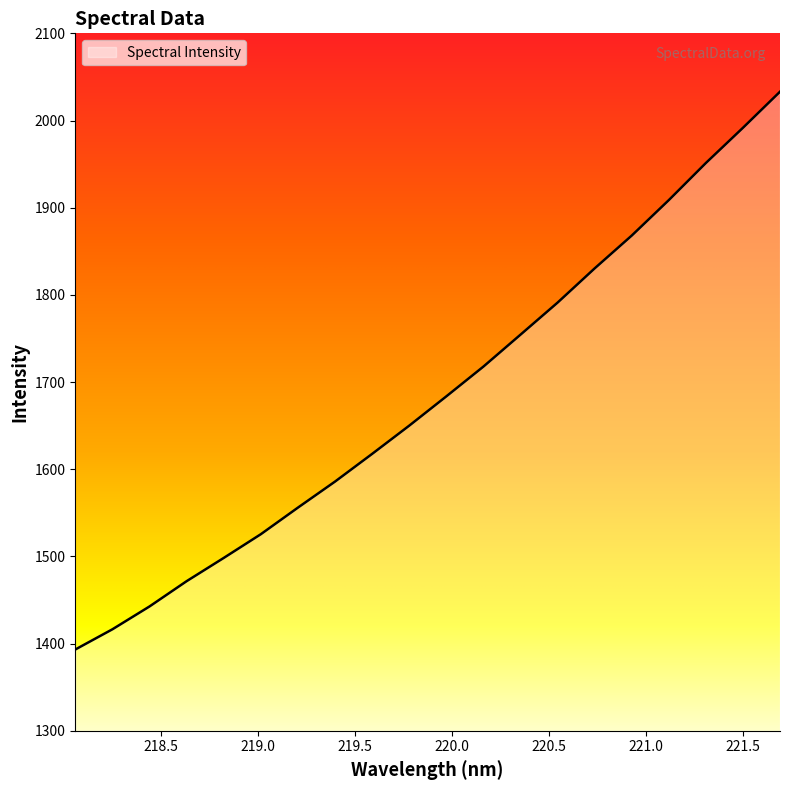

What is the sum of all values?

33686.7